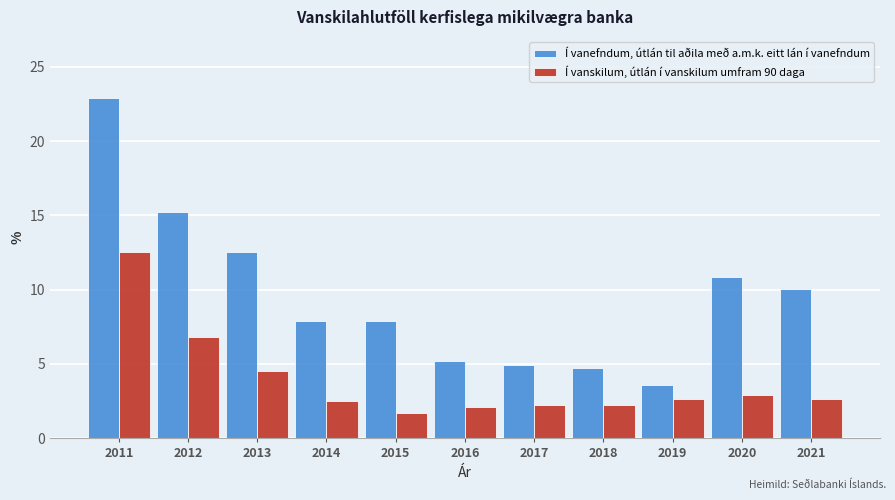

What is the difference between the highest and lowest values at 2013?

8.0